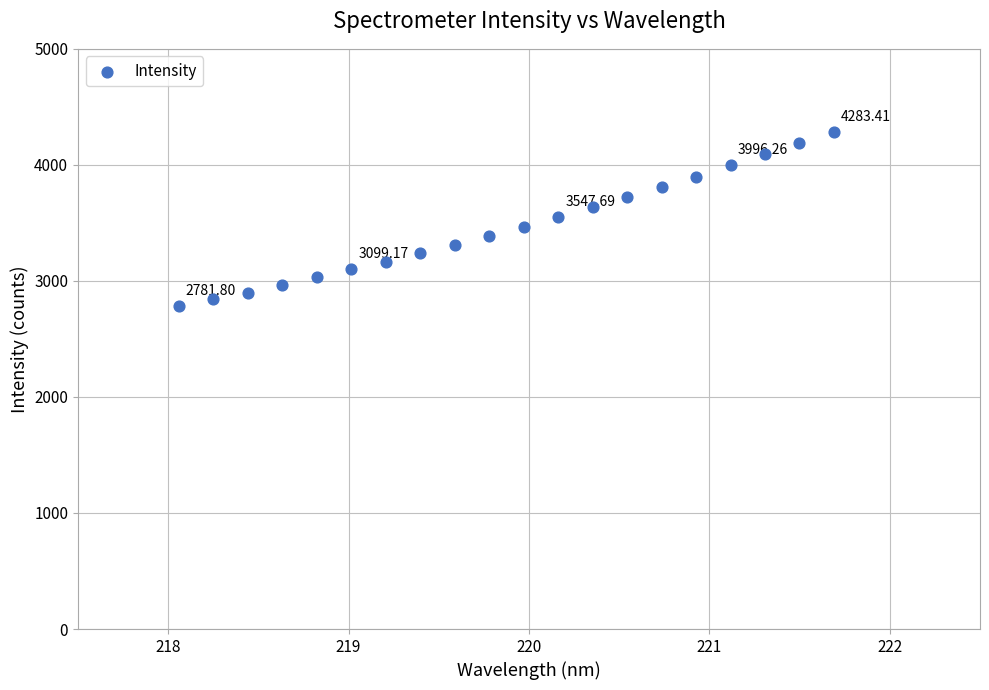

What is the range of Y values (max minus min)?

1501.6